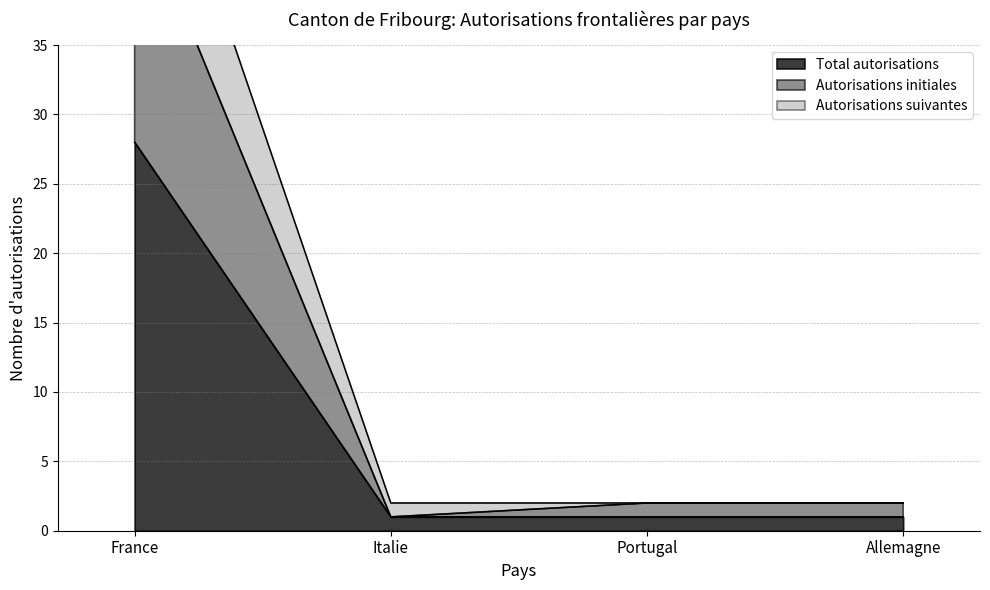

How many distinct data groups are displayed?

3